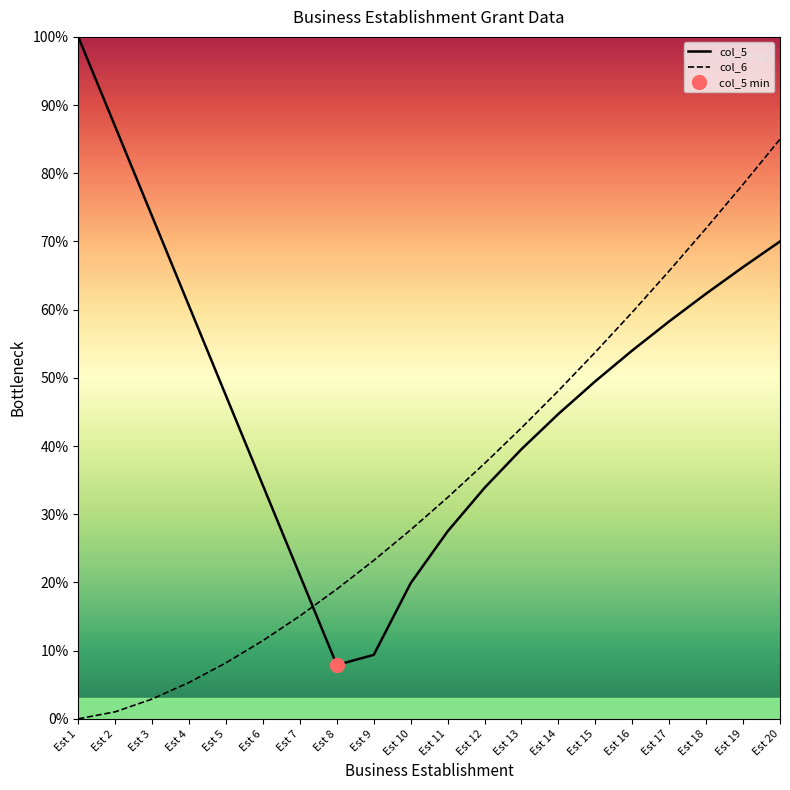

At which label does col_5 first exceed 49?

Est 1